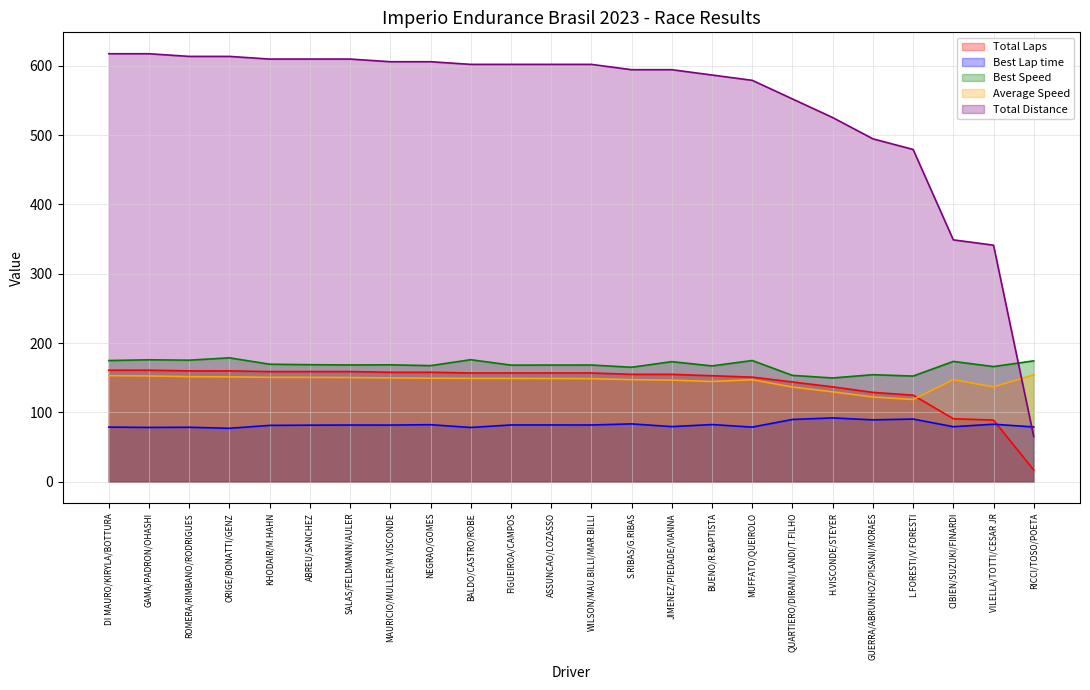

True or false: Best Speed has more than 0 points higher than both neighbors.

True